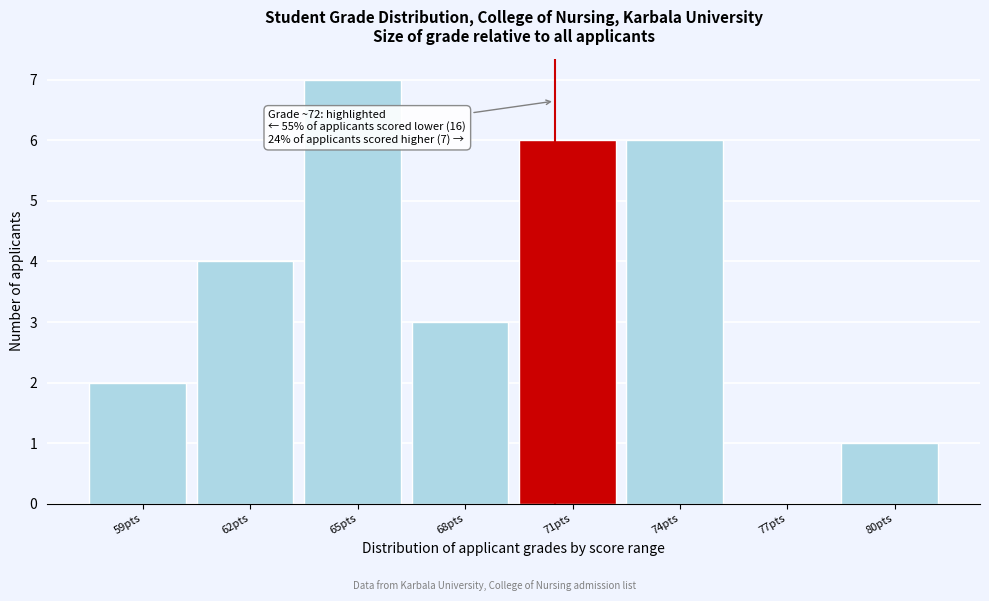

Reading left to right, transcribe all the data shown in this chart.

59pts=2	62pts=4	65pts=7	68pts=3	71pts=6	74pts=6	77pts=0	80pts=1